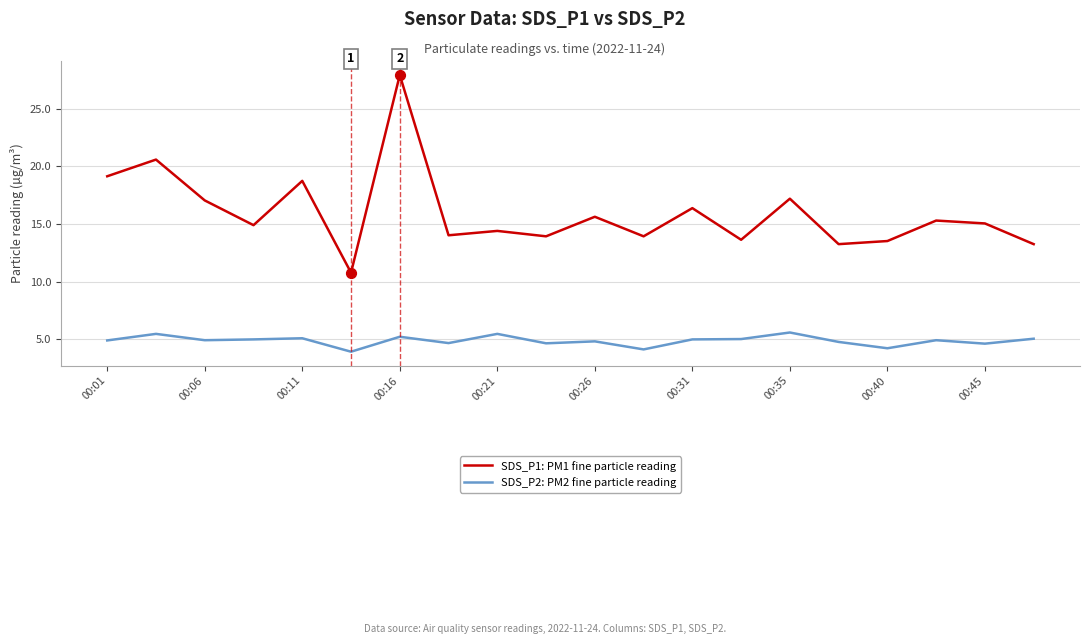

Which series has the widest spread of values?

SDS_P1: PM1 fine particle reading